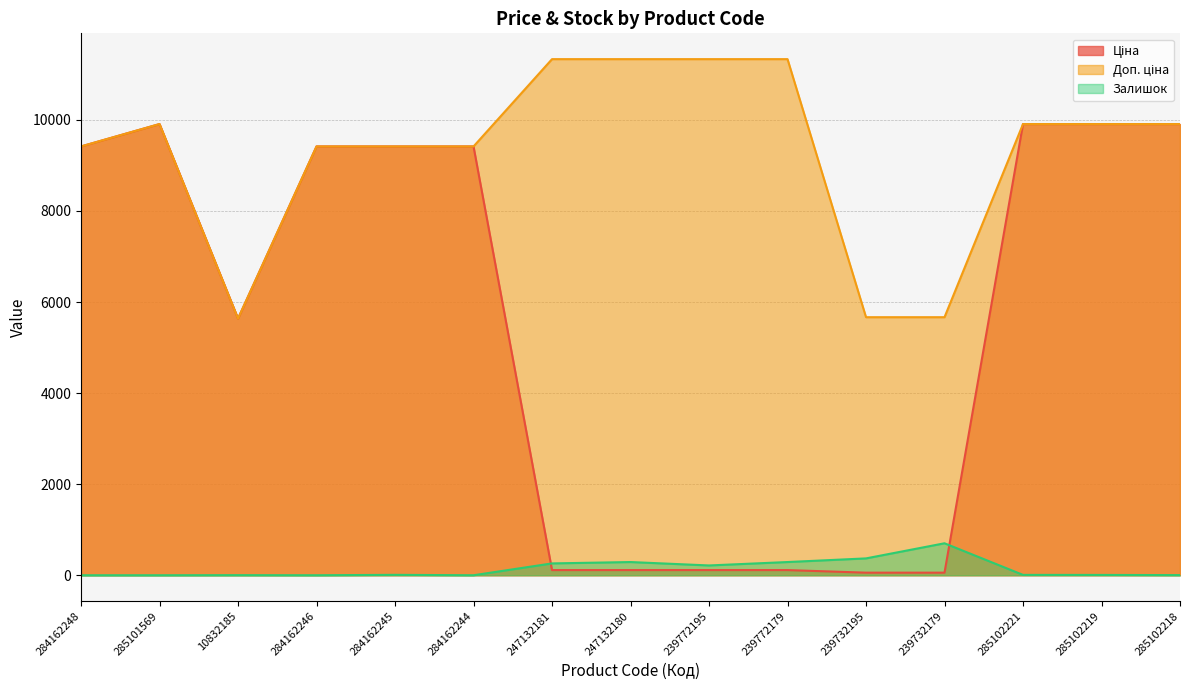

True or false: Залишок has more than 2 points higher than both neighbors.

True